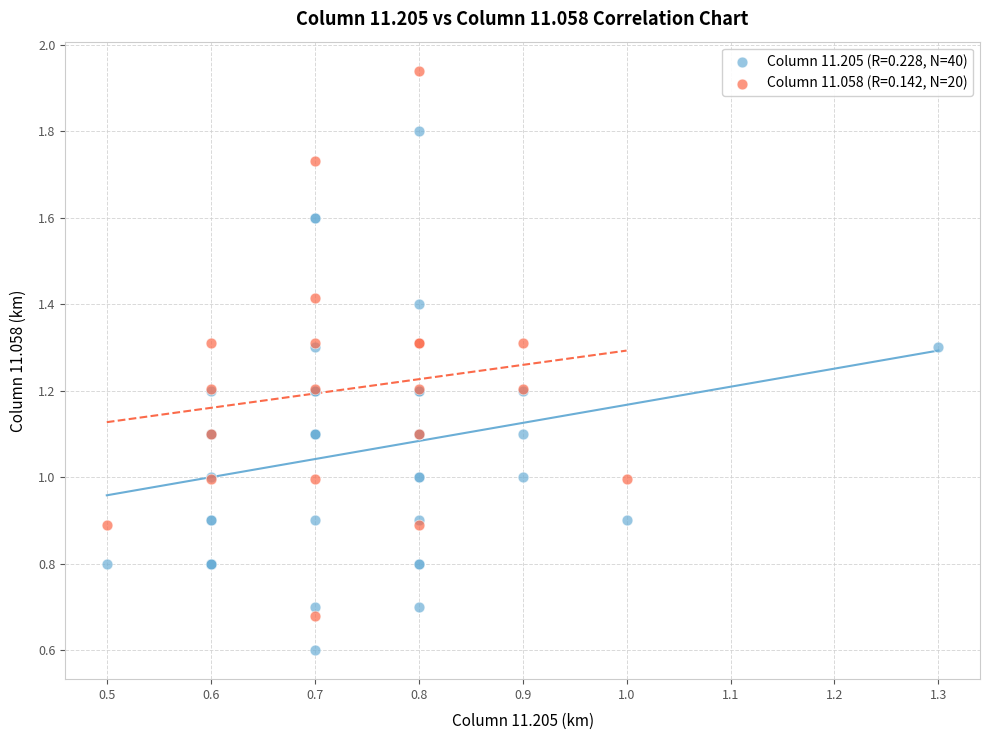

Which series reaches the maximum Y coordinate?

Column 11.058 (R=0.142, N=20)